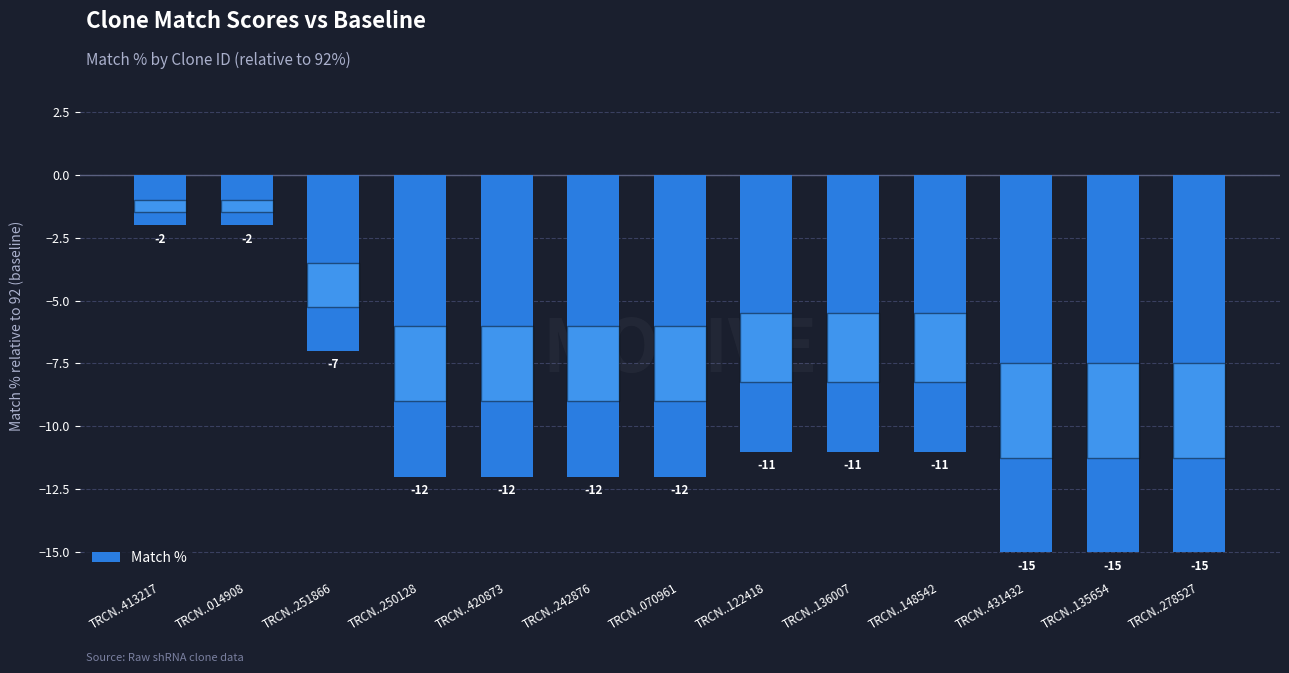

How many data points are above -12?

6